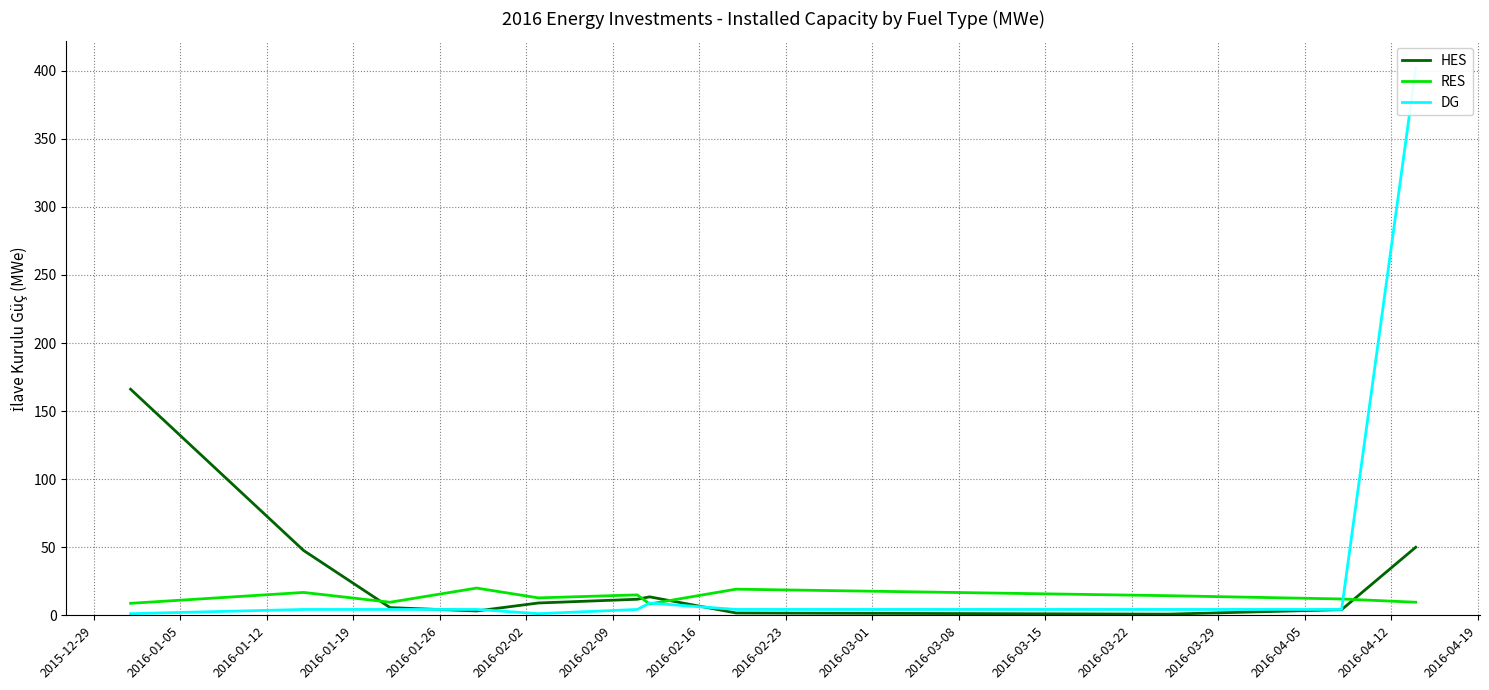

How many lines are shown in the chart?

3